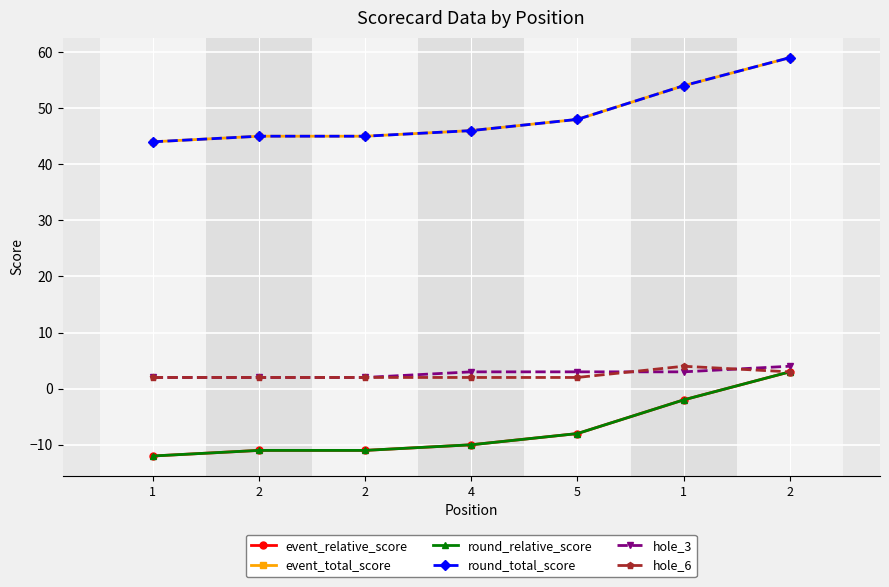

True or false: event_relative_score has a value of -3 at 2.

False